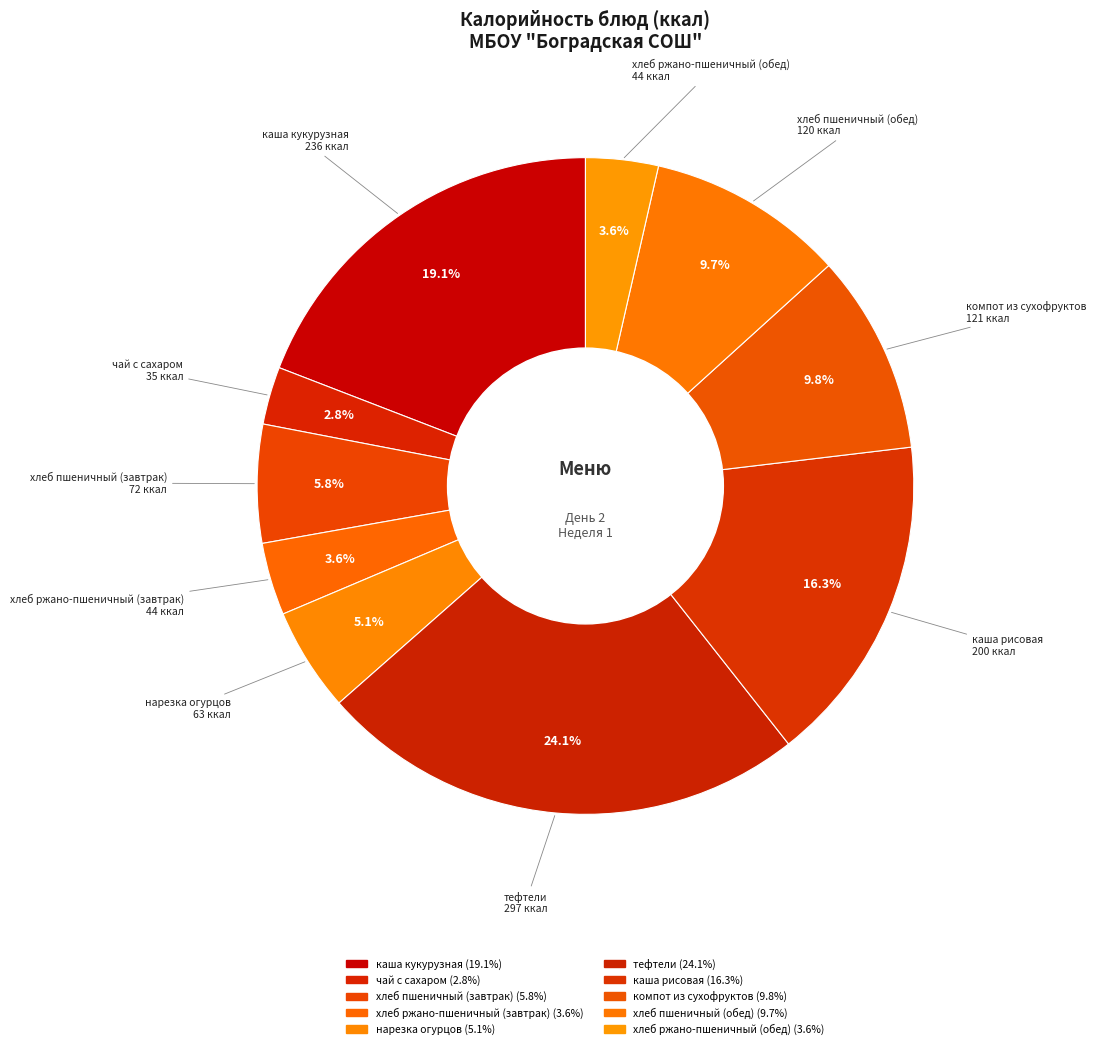

To the nearest percent, what portion does хлеб пшеничный (завтрак) represent?

6%